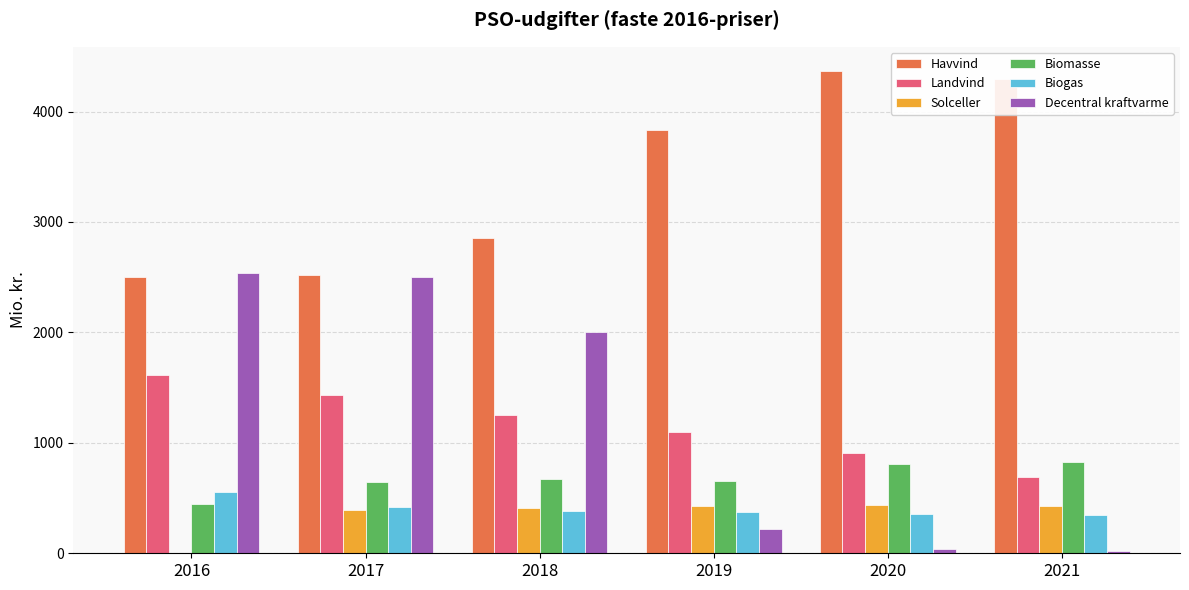

Which series has the largest total across all categories?

Havvind